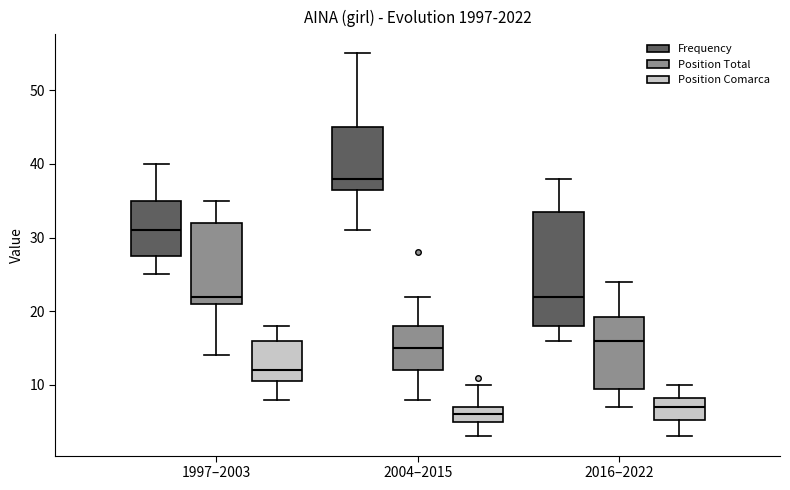

Which box's median line is the highest?

2004–2015 (Frequency)